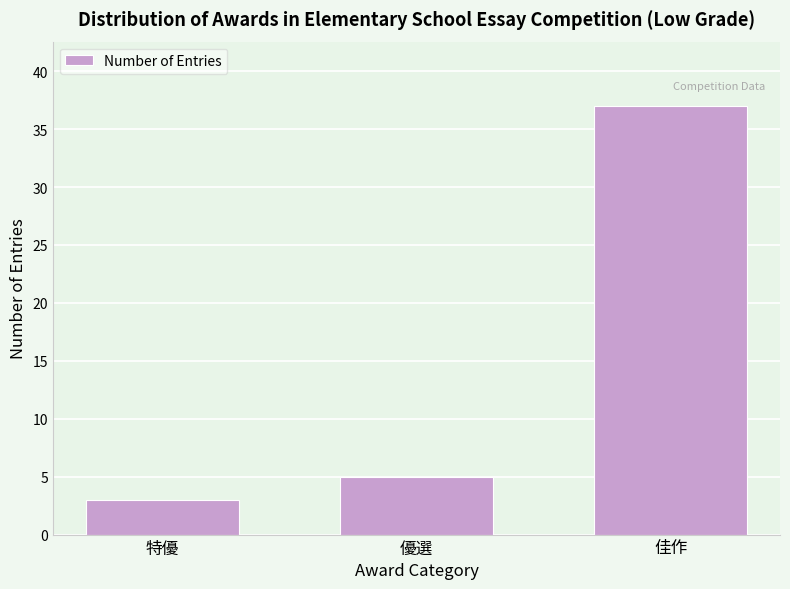

Reading left to right, extract all data points from this chart.

3	5	37